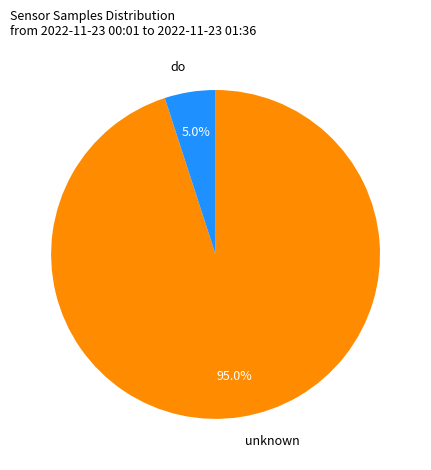

Is there a majority slice in this chart?

Yes